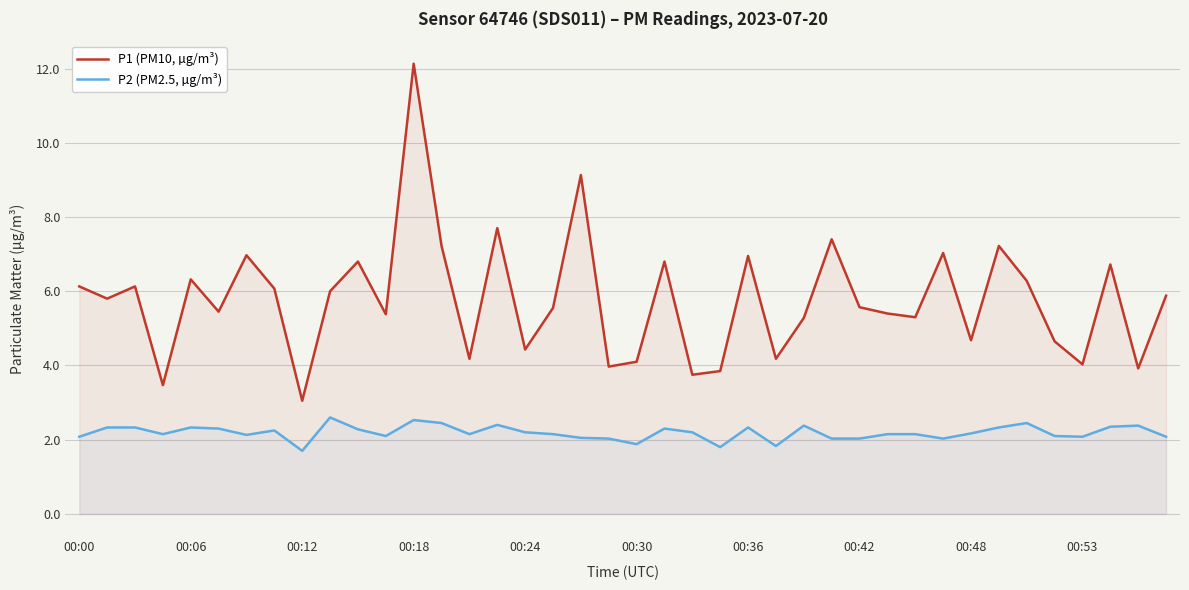

What is the difference between the maximum and minimum values in the P2 (PM2.5, µg/m³) series?

0.9